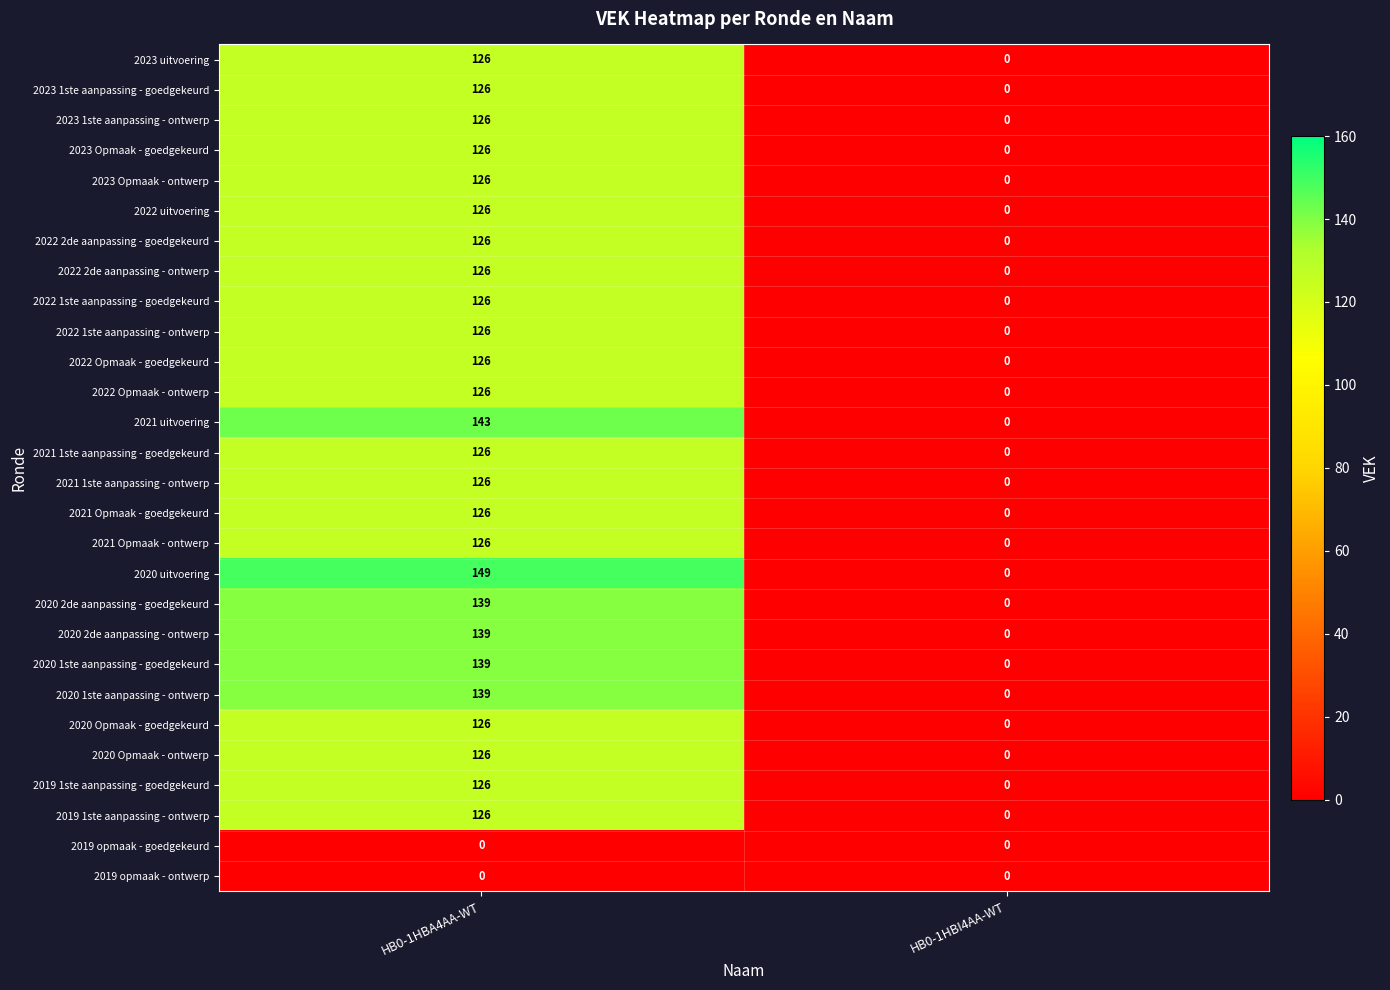

What is the difference between the highest and lowest values at HB0-1HBA4AA-WT?

149